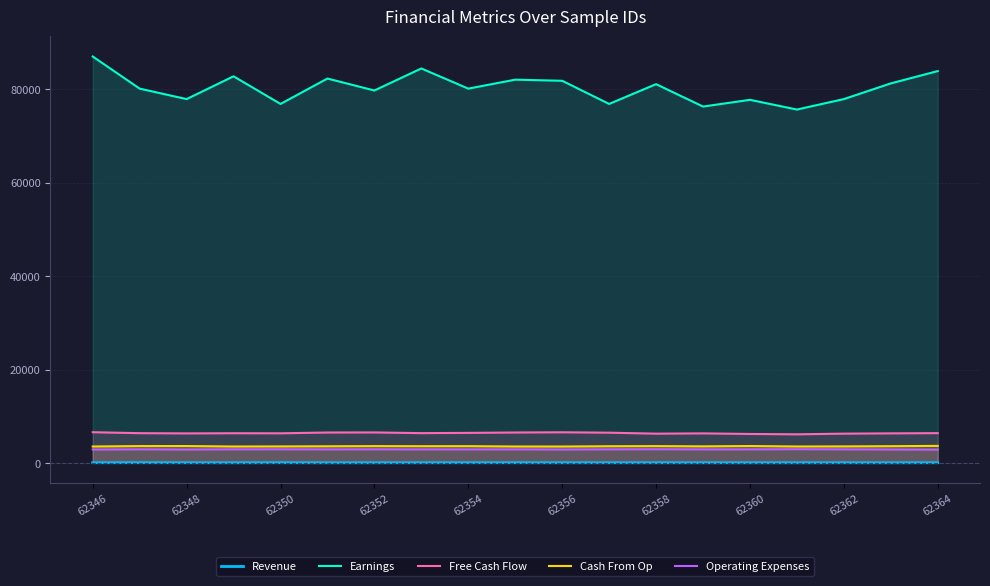

Which series has the largest range (max minus min)?

Earnings